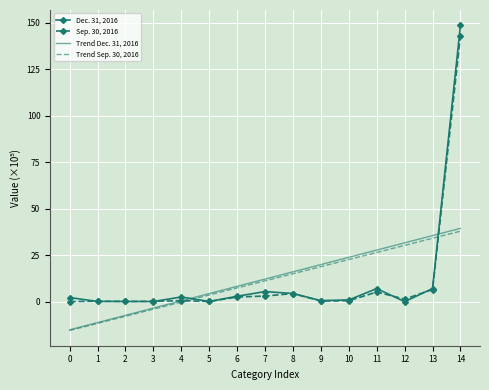

What is the highest value of the Trend Sep. 30, 2016 series?

37.9